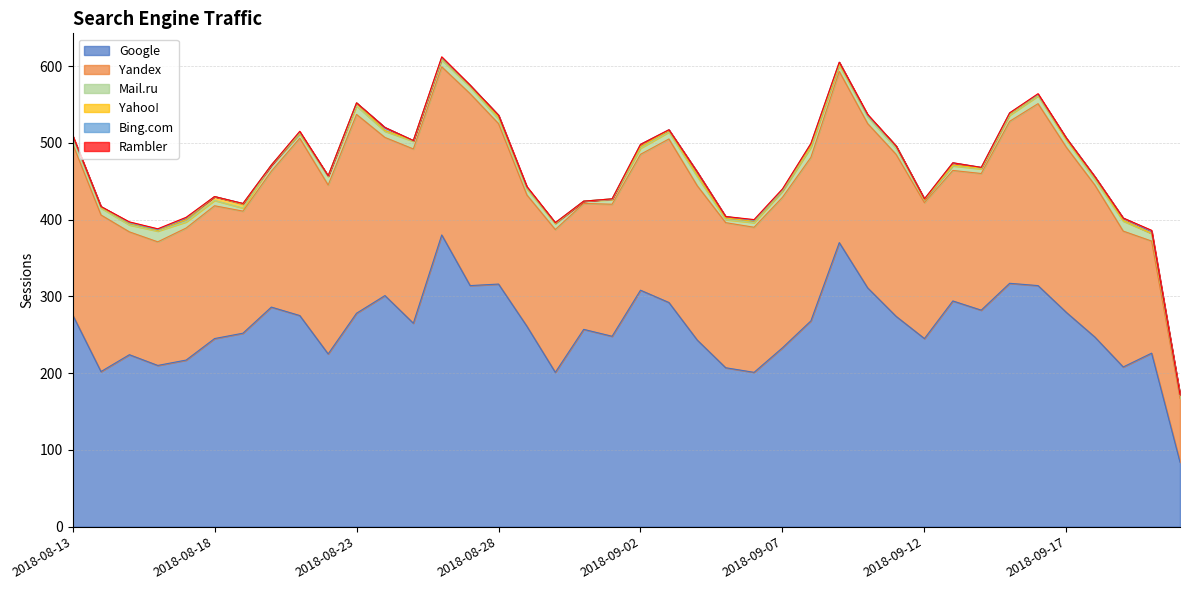

What is the maximum value shown in the chart?

380